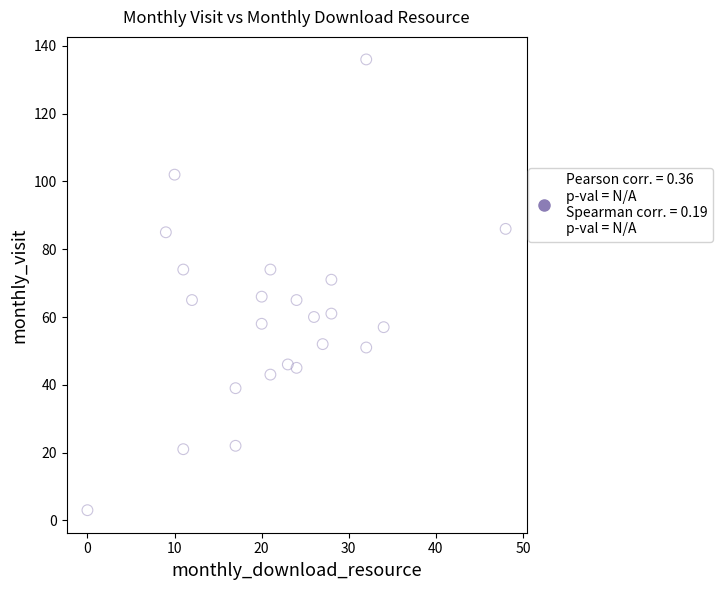

What is the range of Y values (max minus min)?

133